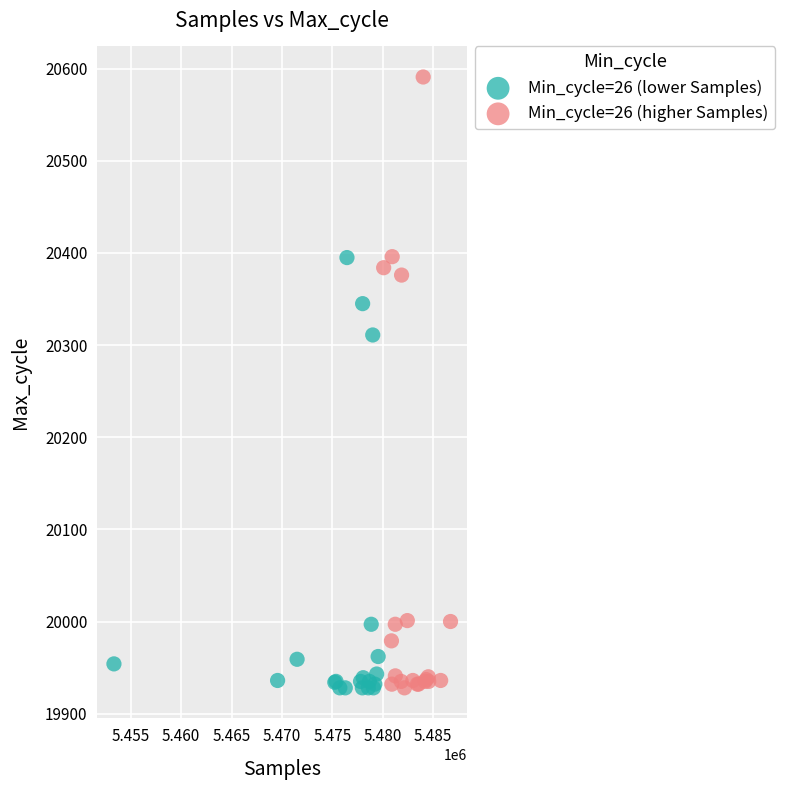

What are all the series names shown in the legend?

Min_cycle=26 (lower Samples), Min_cycle=26 (higher Samples)